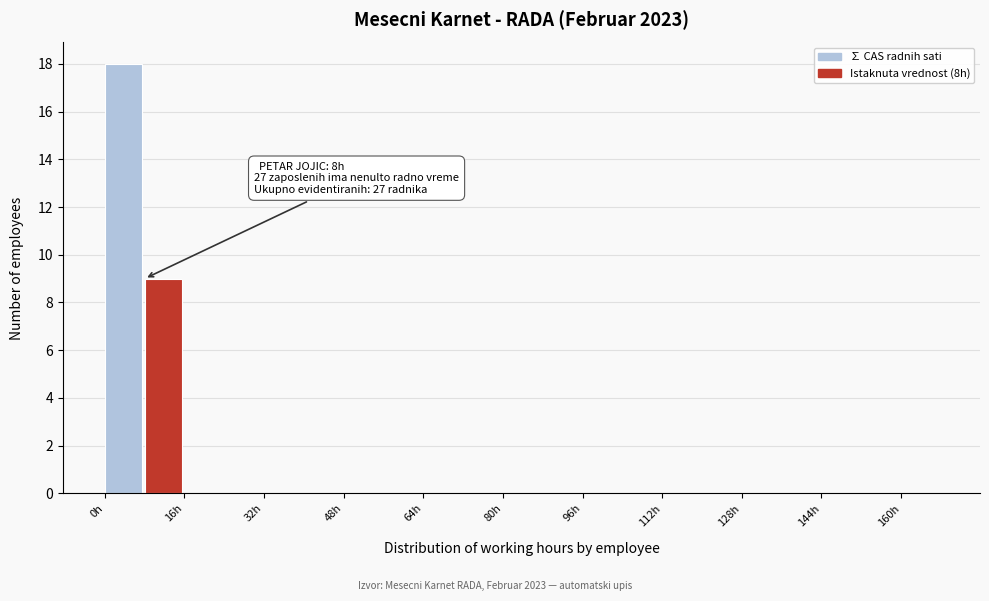

Over which range of the x-axis is the bar tallest?

0 to 8